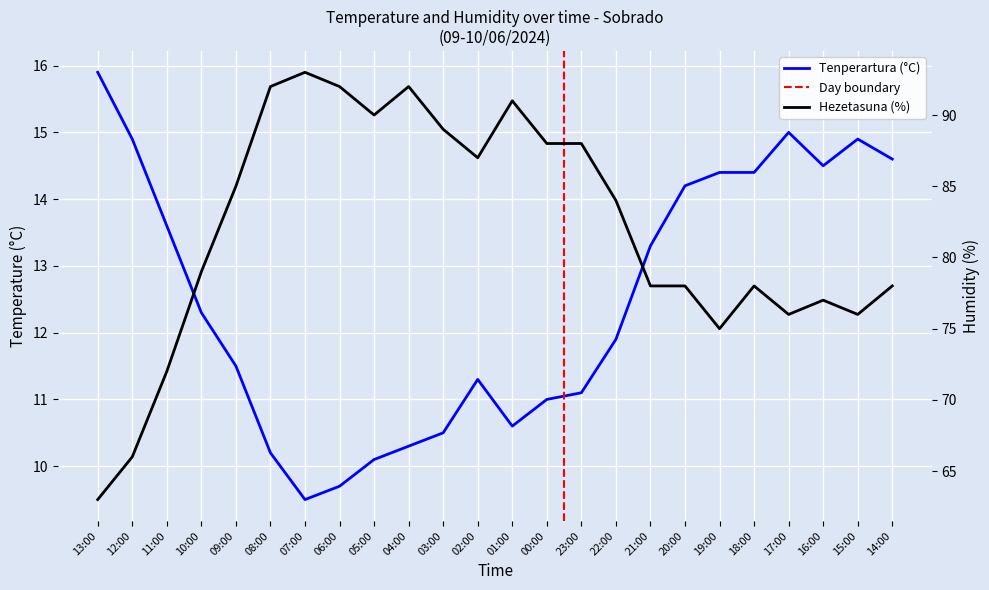

What are all the series names shown in the legend?

Tenperartura (°C), Hezetasuna (%)